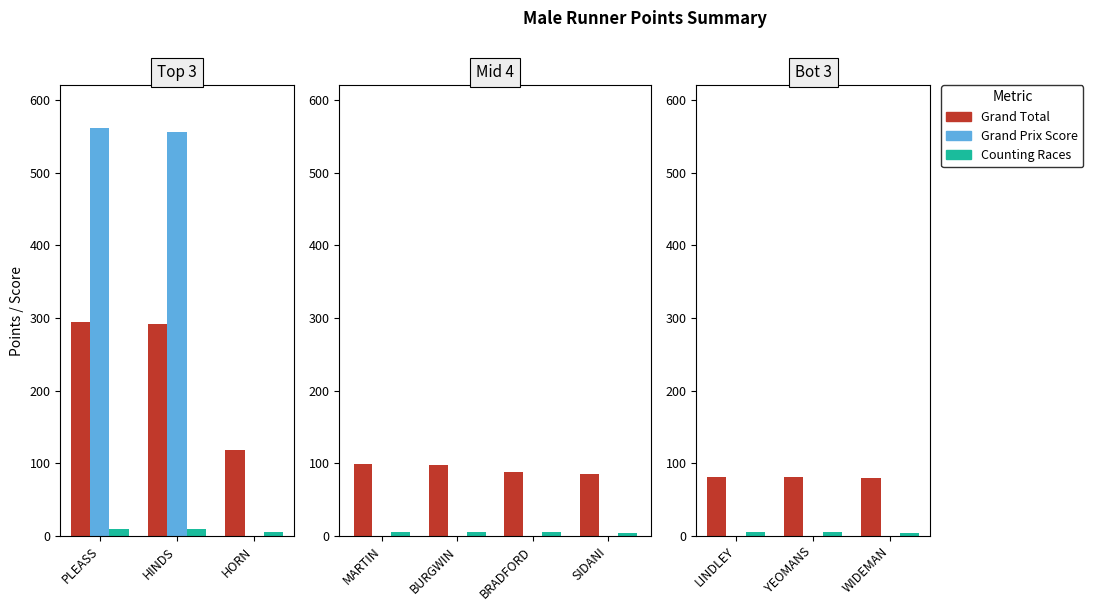

At WIDEMAN, list the series in order from largest to smallest.

Grand Total, Counting Races, Grand Prix Score